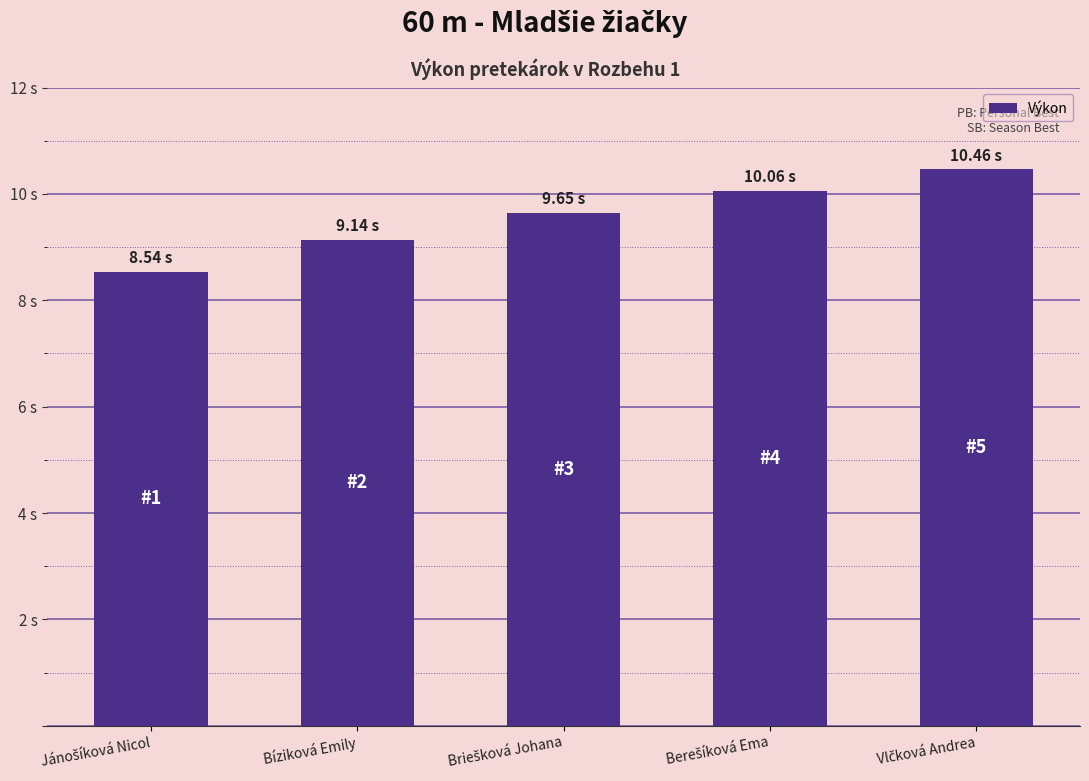

Reading left to right, list all the values displayed in this chart.

8.5	9.1	9.7	10.1	10.5